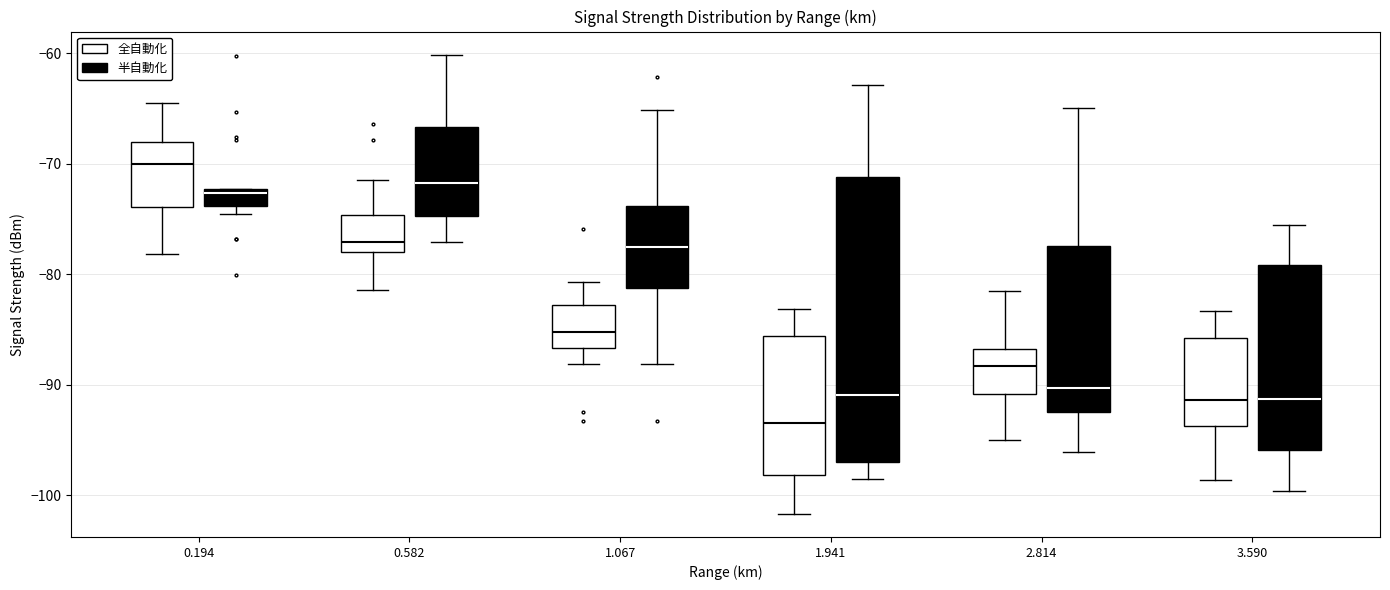

Where does the upper whisker of the box for 1.941 (半自動化) end on the y-axis? The values are not printed on the chart, so give them approximately, as read against the axis.

-63